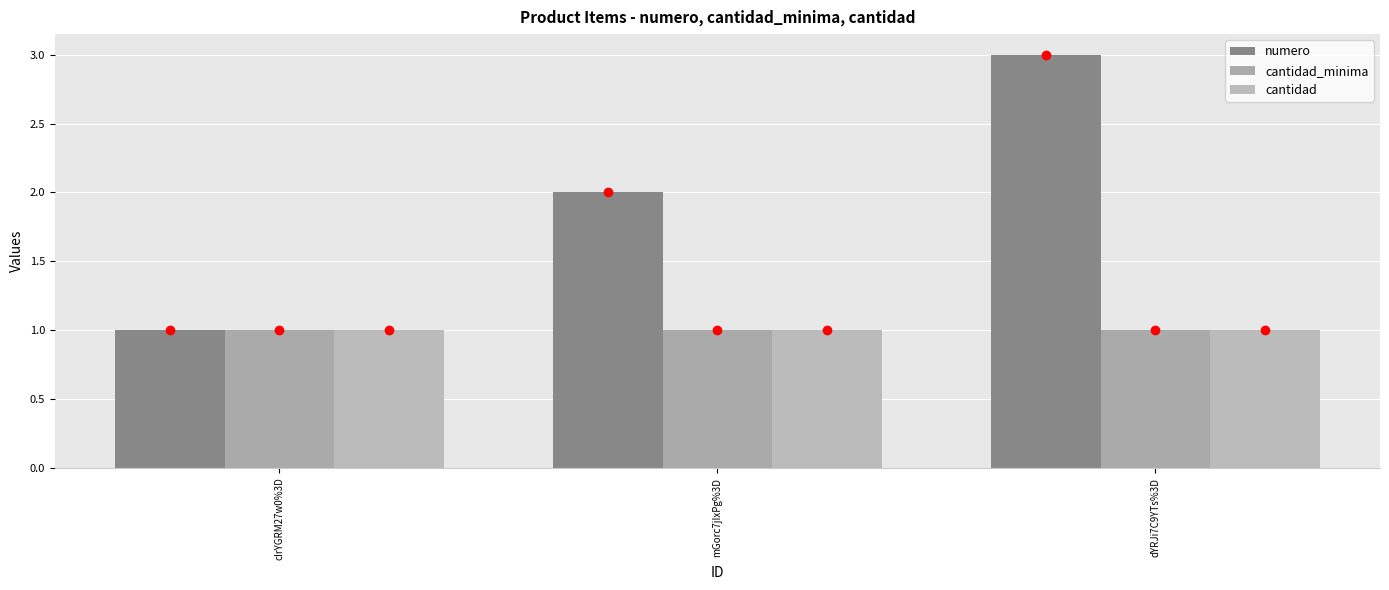

At which category is the sum across all series the highest?

dYRJi7C9YTs%3D